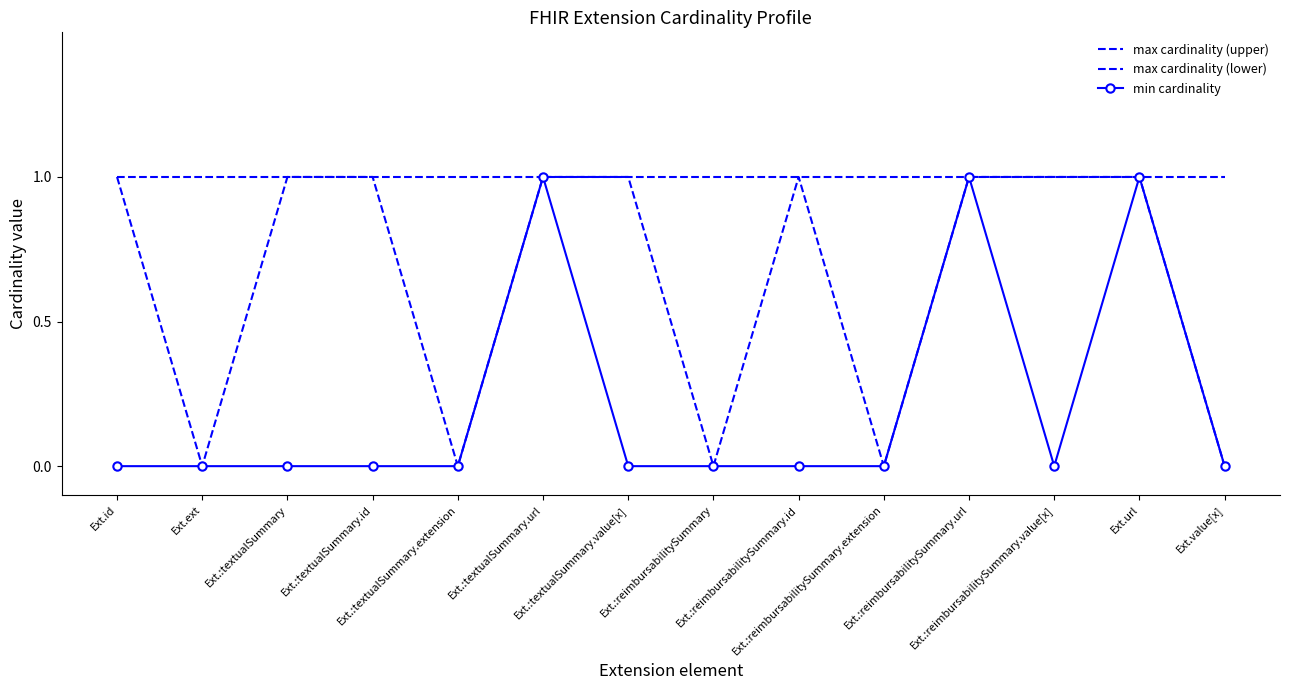

True or false: max cardinality (lower) and max cardinality (upper) intersect in this chart.

False